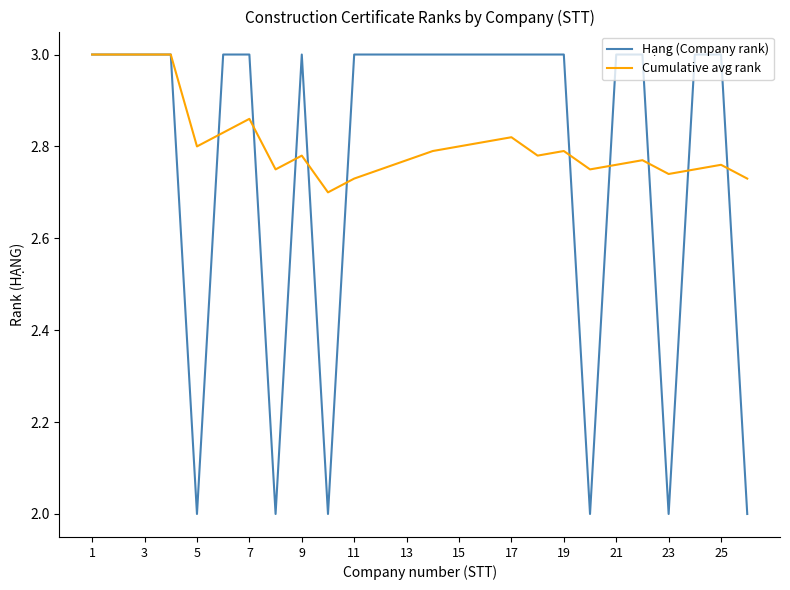

What is the maximum value shown in the chart?

3.0